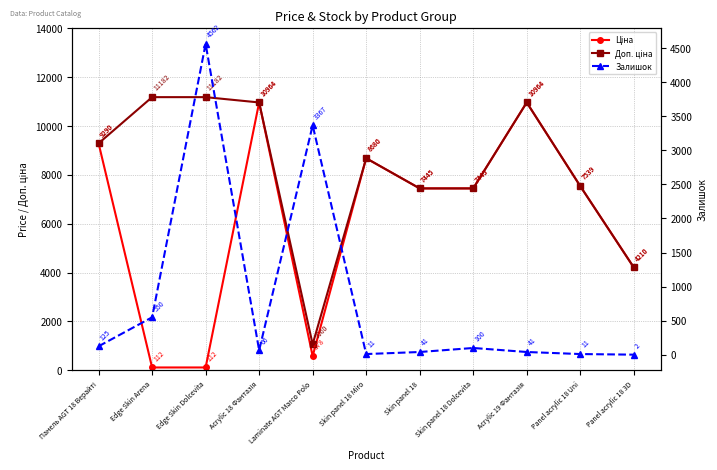

True or false: Залишок has more than 0 points higher than both neighbors.

True